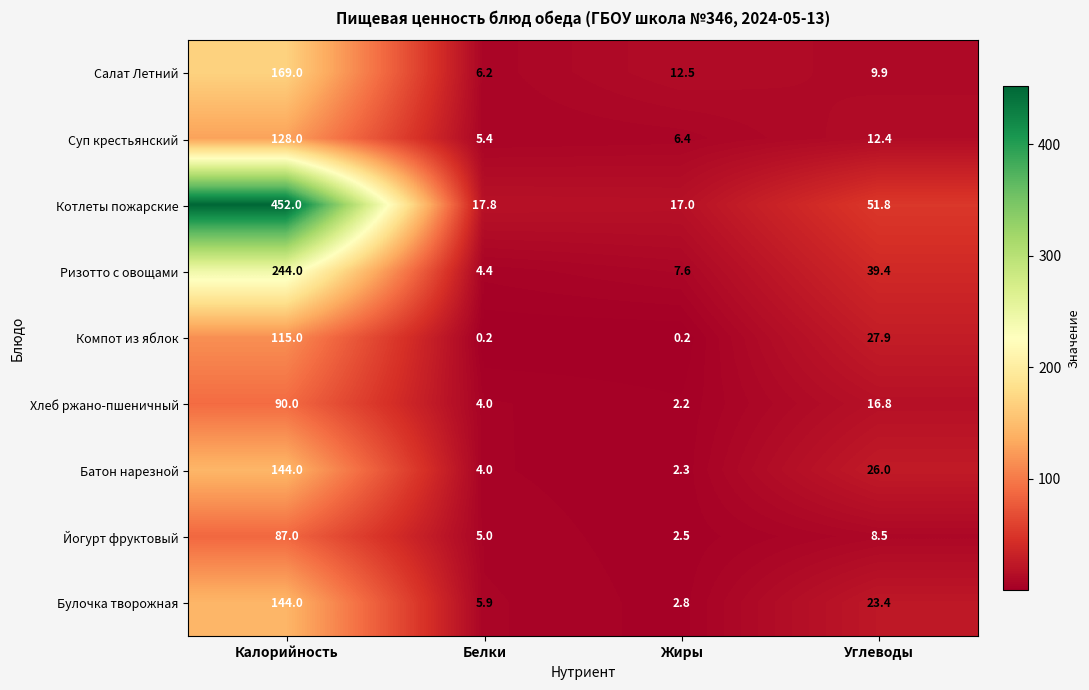

What is the total value across all series at Жиры?

53.5